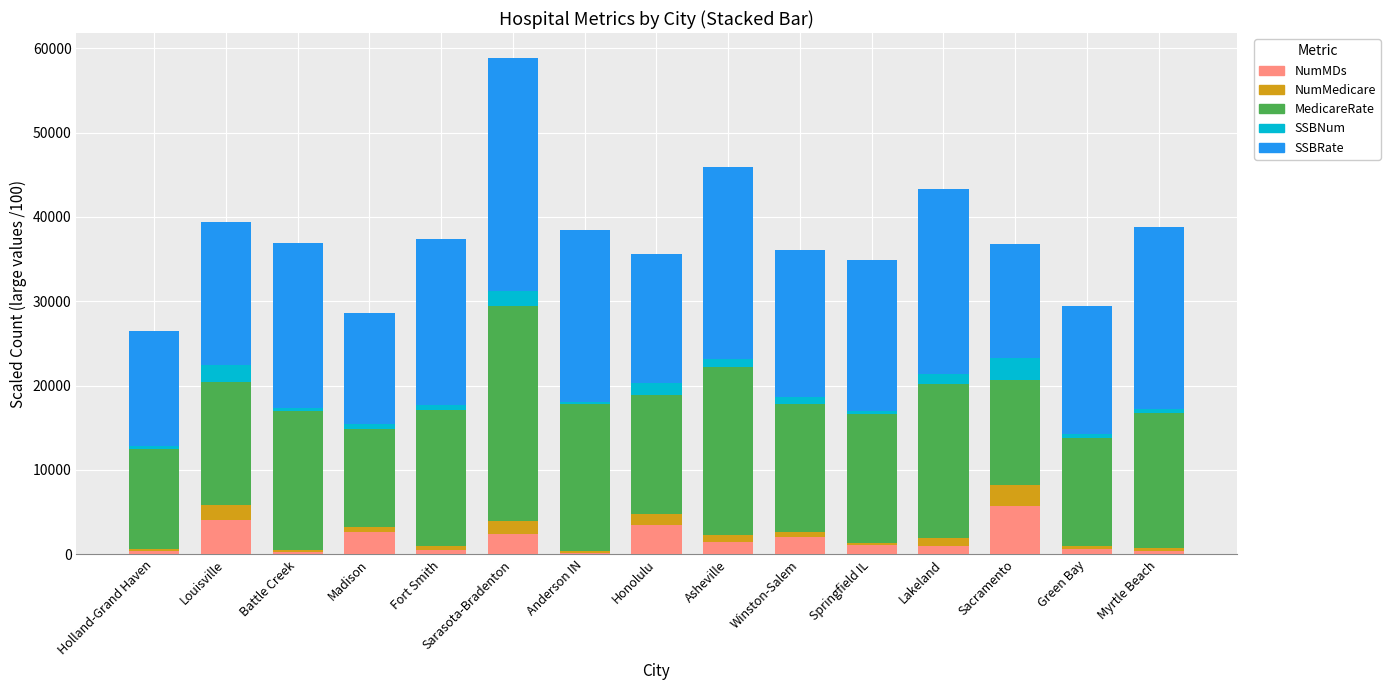

At which category is the sum across all series the highest?

Sarasota-Bradenton